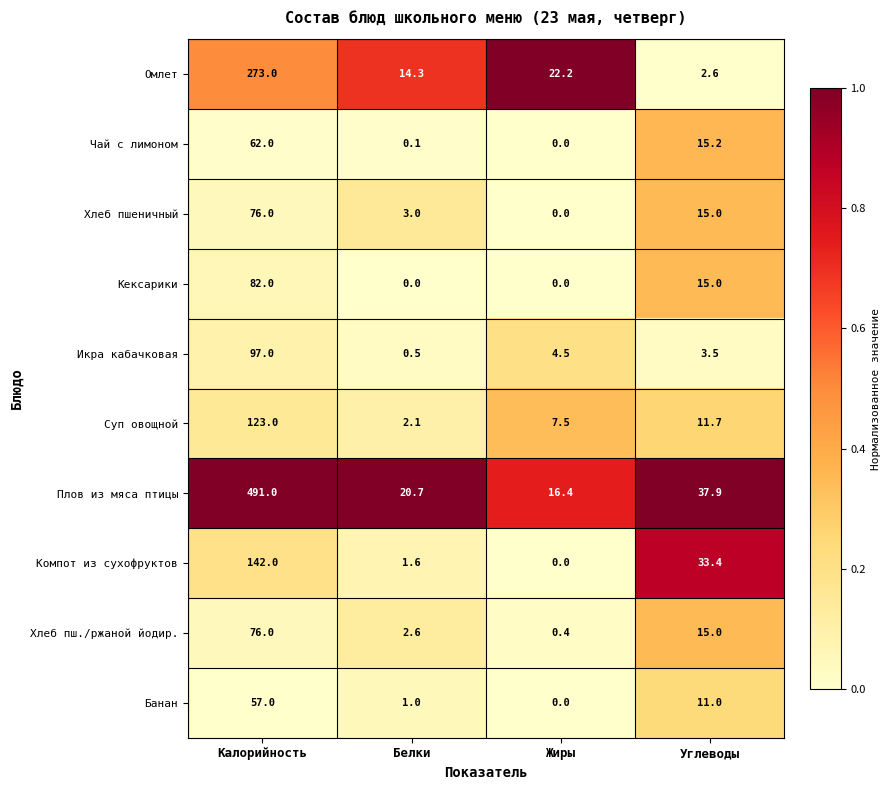

How many data points does each series have?

4